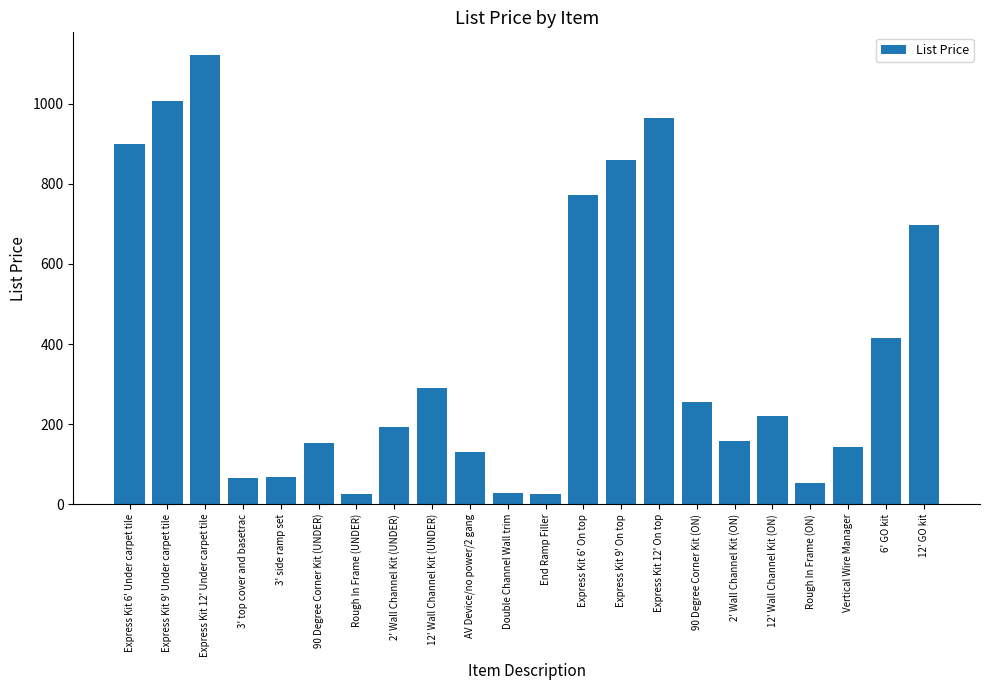

What is the difference between the maximum and minimum values?

1097.5